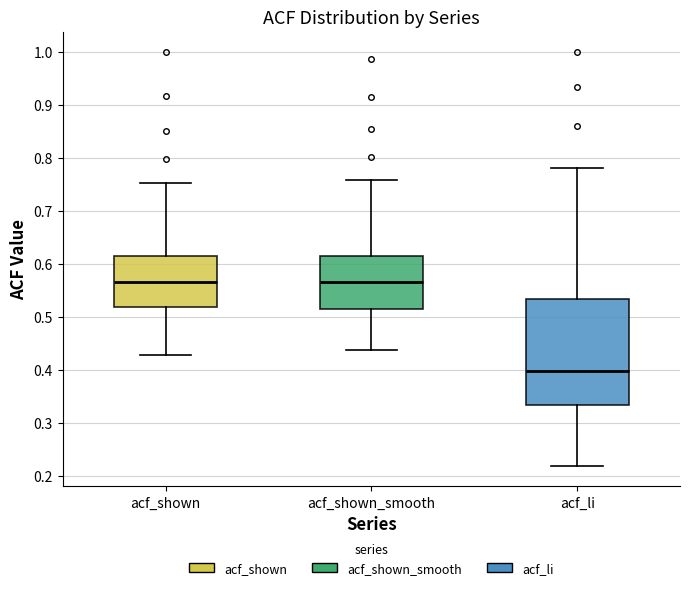

Where is the lower edge of the box for acf_shown on the y-axis? The values are not printed on the chart, so give them approximately, as read against the axis.

0.52